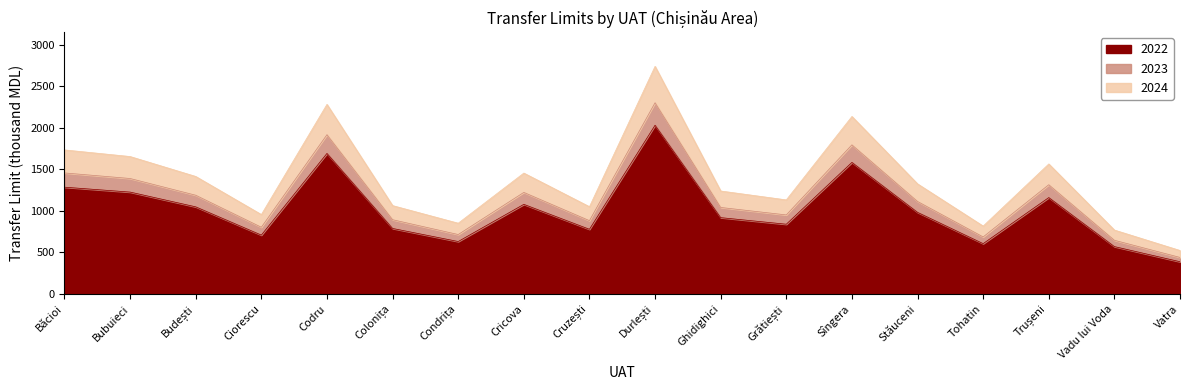

Where is 2023 nearest to the value 1370?

Bubuieci